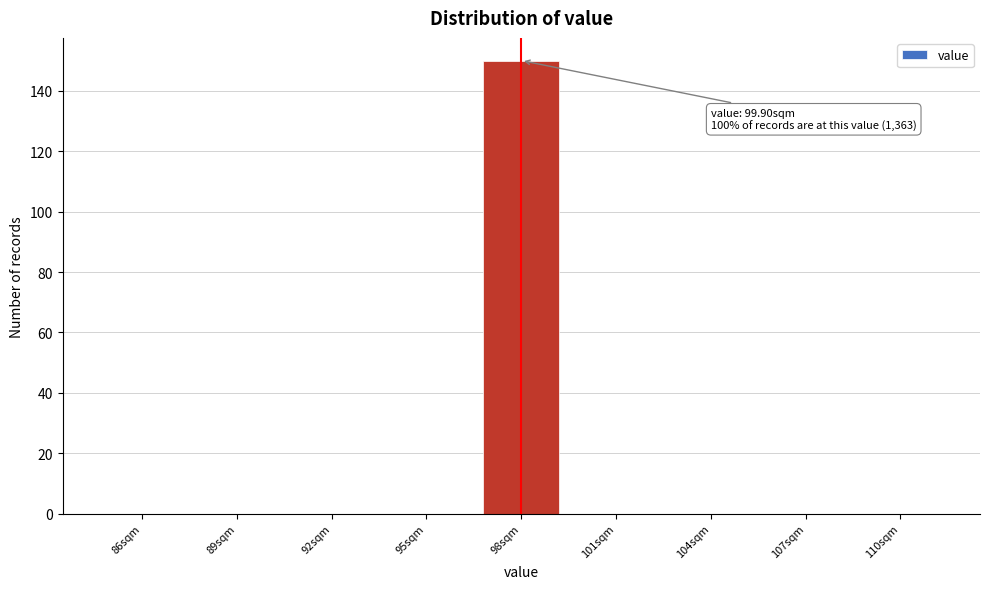

Reading left to right, list all the values displayed in this chart.

86sqm=0	89sqm=0	92sqm=0	95sqm=0	98sqm=150	101sqm=0	104sqm=0	107sqm=0	110sqm=0